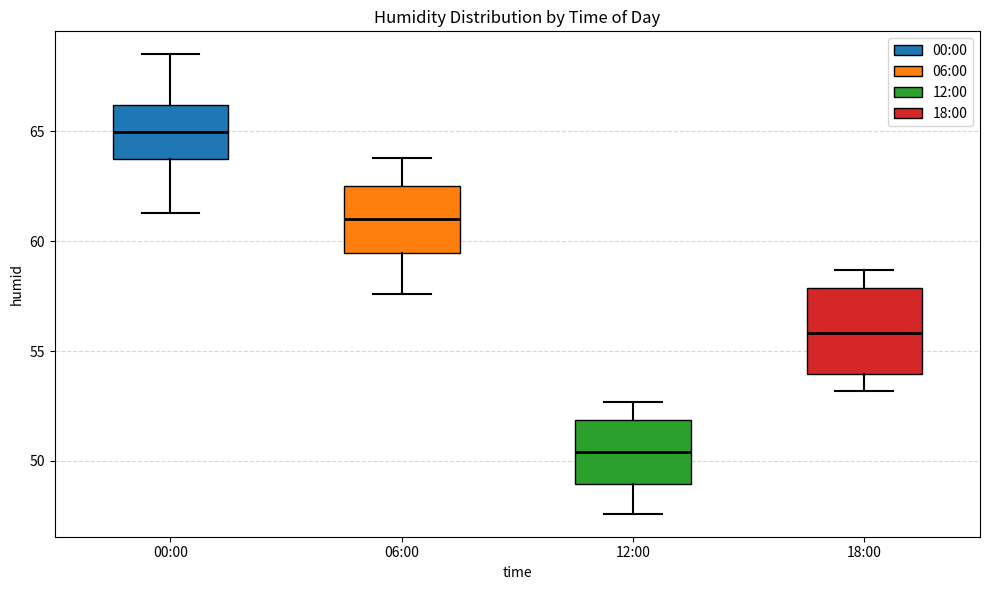

Which box's median line is the lowest?

12:00